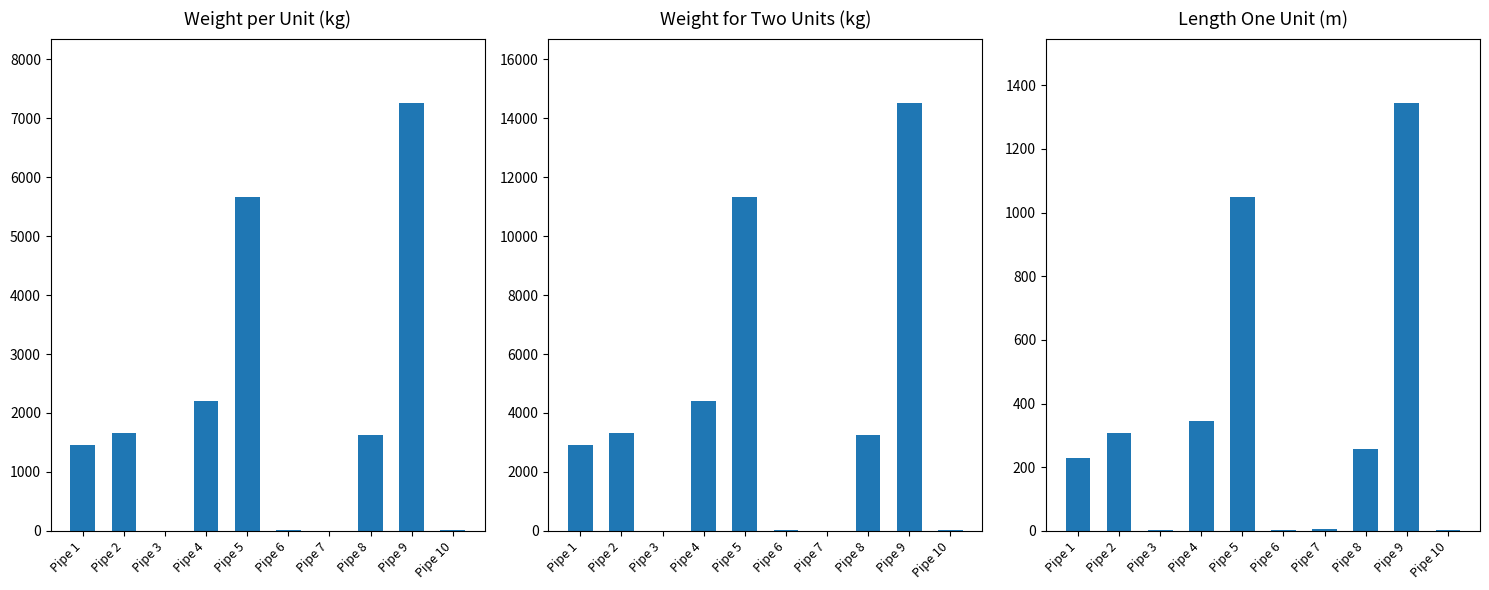

Reading left to right, extract all data points from this chart.

Weight per Unit (kg): 1450.1	1663.2	4.4	2200.6	5670.0	12.0	5.7	1628.2	7263.0	12.0
Weight for Two Units (kg): 2900.2	3326.4	8.9	4401.1	11340.0	24.0	11.3	3256.3	14526.0	24.0
Length One Unit (m): 228.0	308.0	3.0	346.0	1050.0	3.0	5.0	256.0	1345.0	3.0